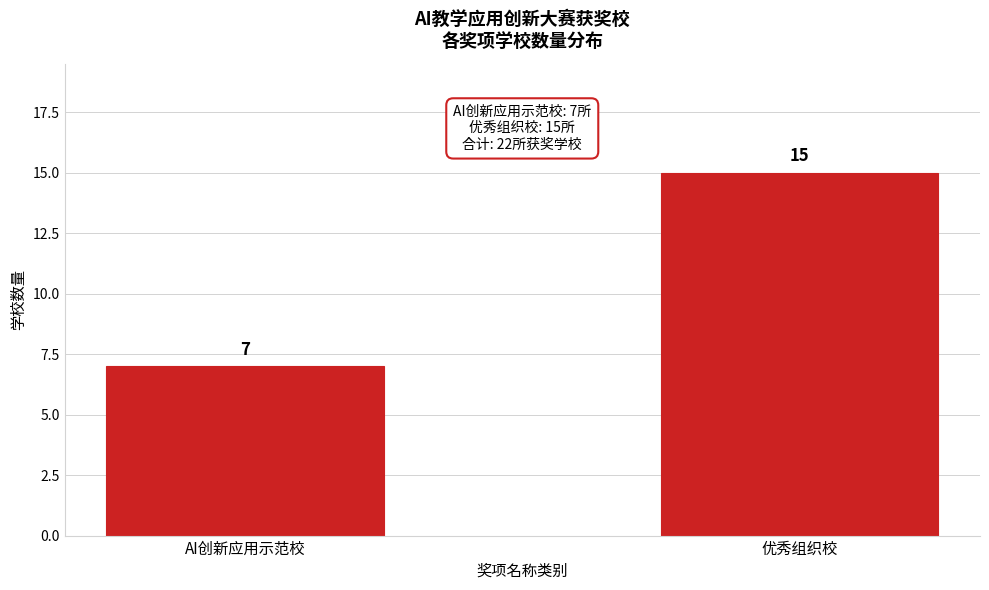

Reading left to right, list all the values displayed in this chart.

7	15